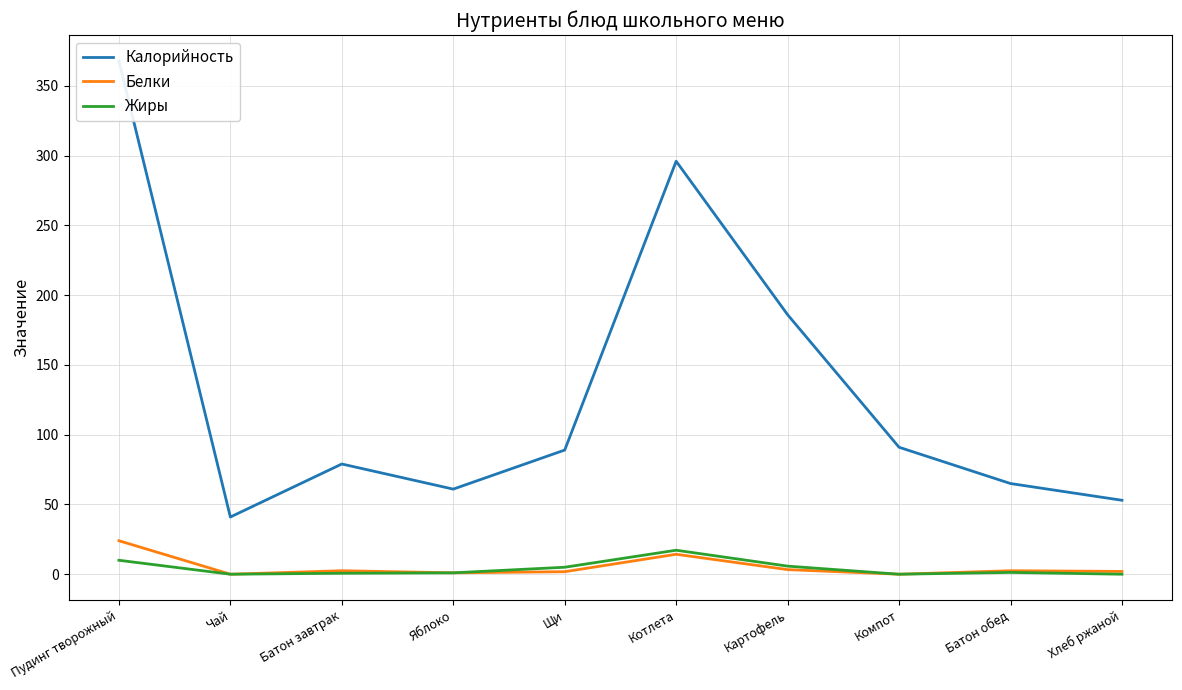

Which series has the largest range (max minus min)?

Калорийность